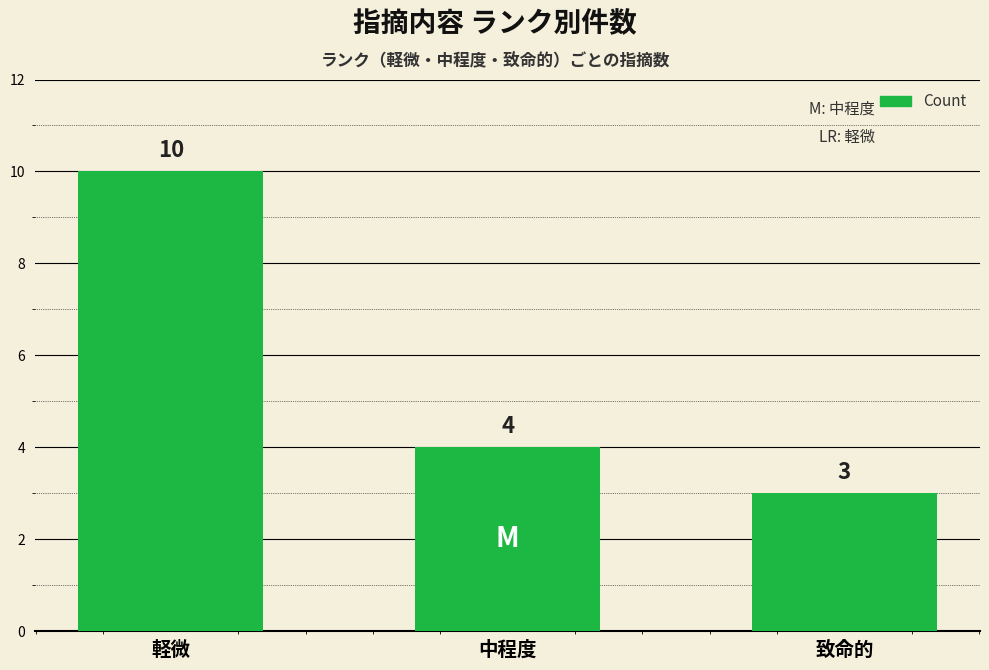

The chart shows a value of 16 at 軽微. True or false?

False